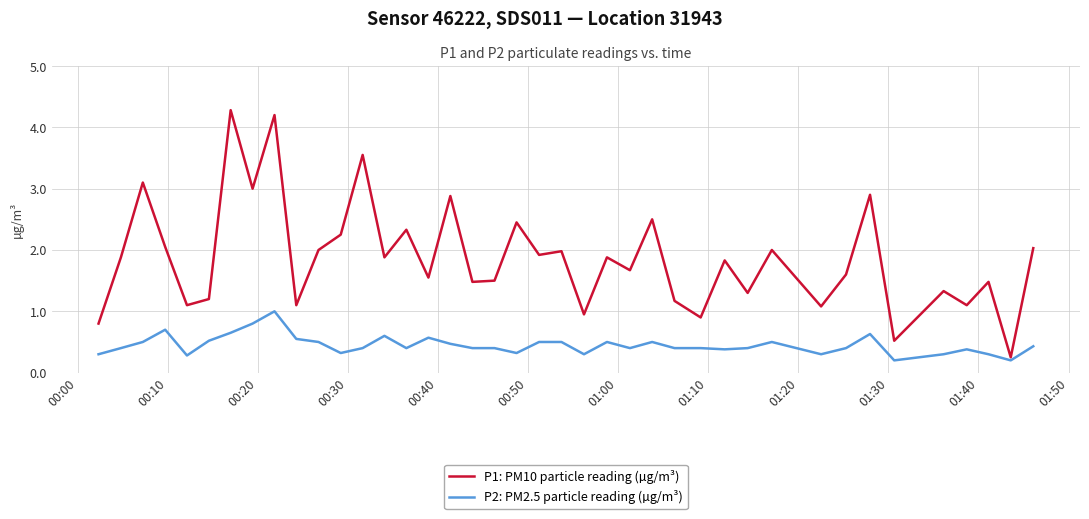

In P1: PM10 particle reading (µg/m³), how many points are lower than both neighbors (excluding endpoints)?

15